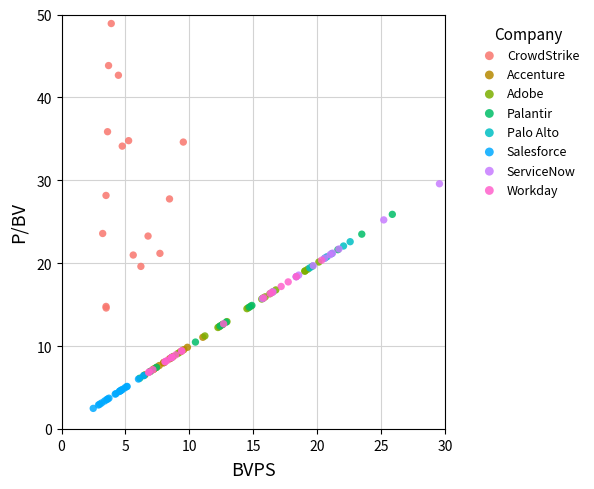

Which series has the largest Y range (max minus min)?

CrowdStrike